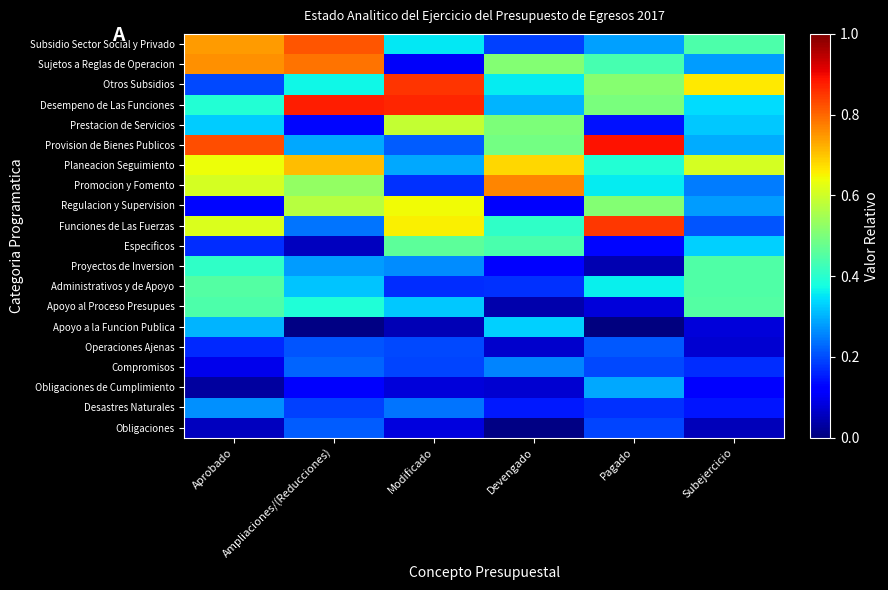

How many categories are shown in the chart?

6